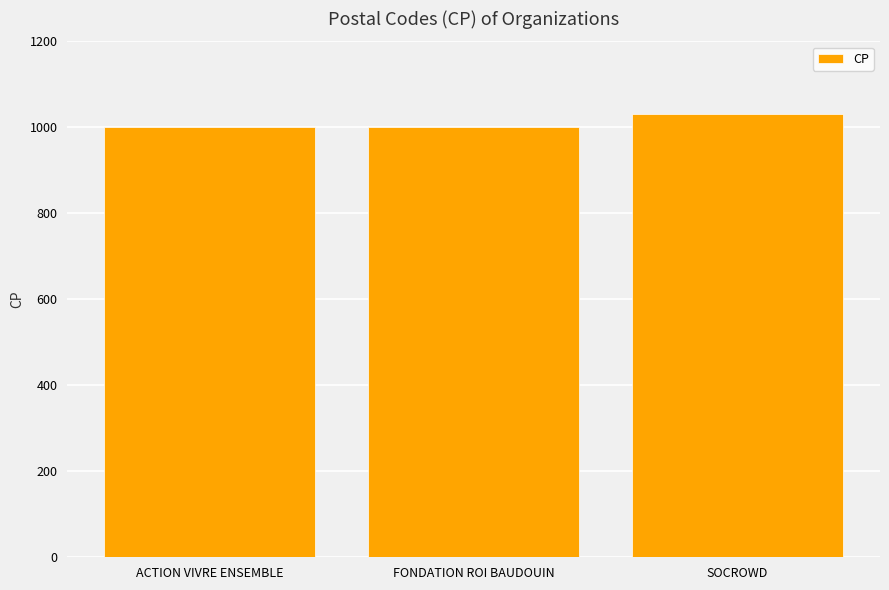

What is the approximate value at FONDATION ROI BAUDOUIN?

1000